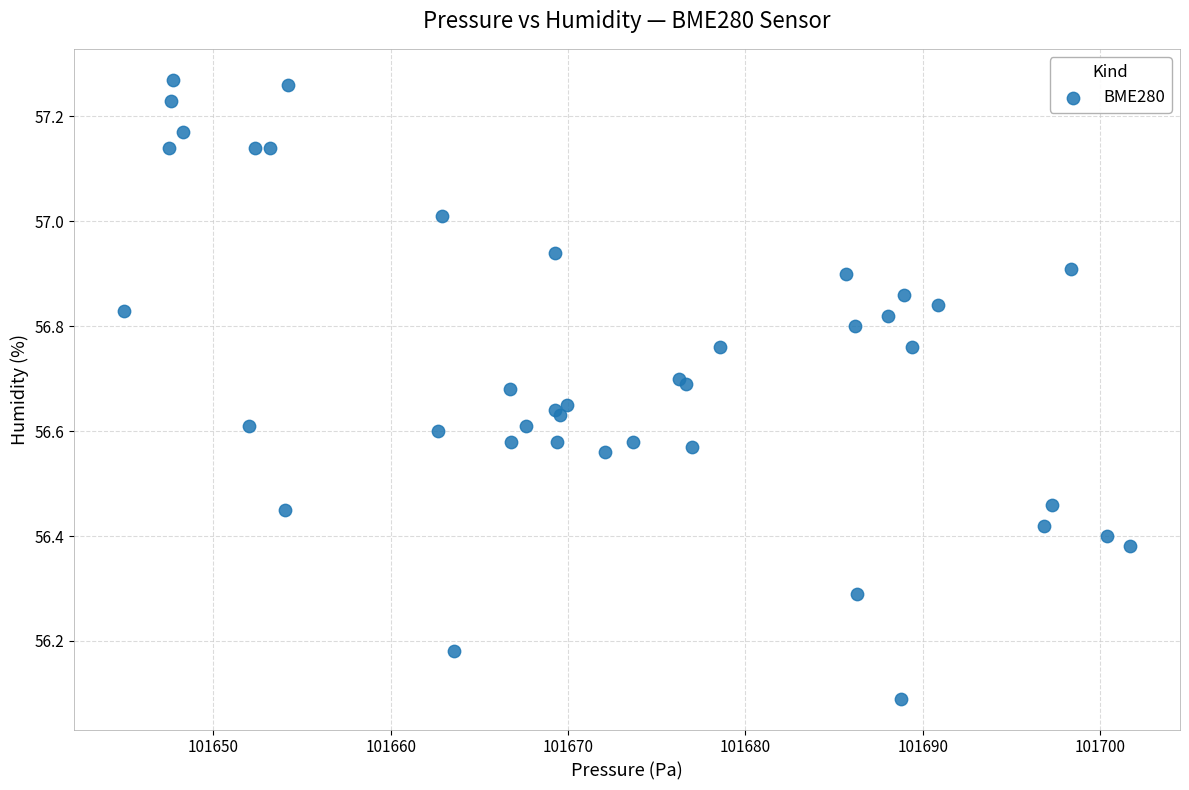

What Y value in the scatter plot is closest to 56?

56.1